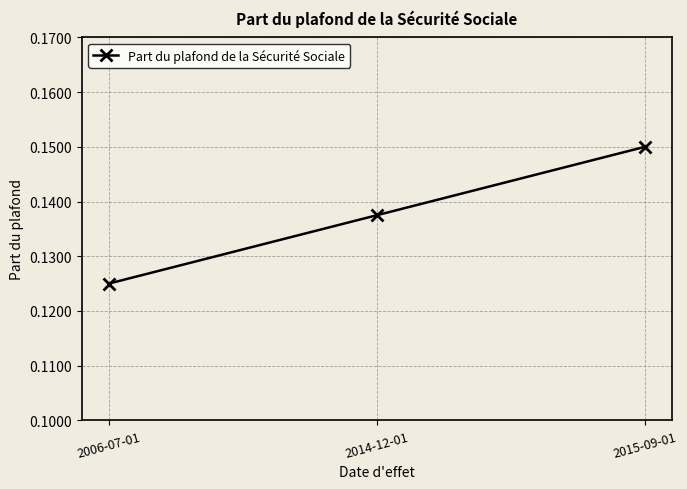

List the labels in order of value, smallest first.

2006-07-01, 2014-12-01, 2015-09-01